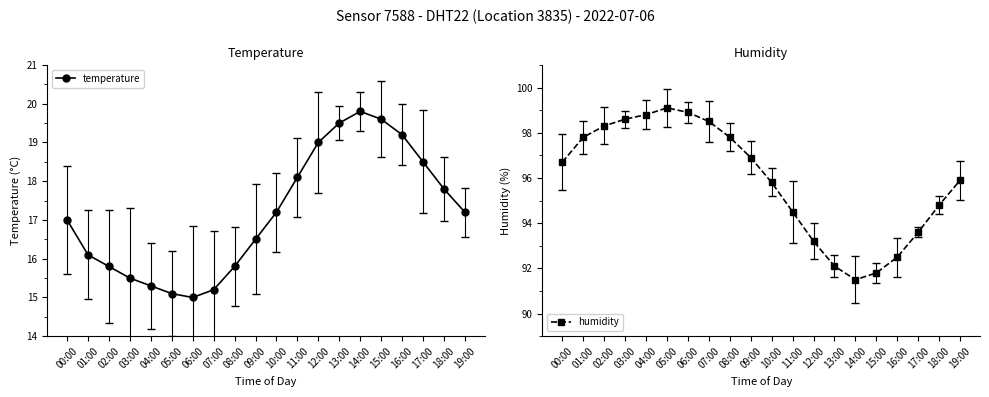

At which label is temperature closest to 17?

00:00